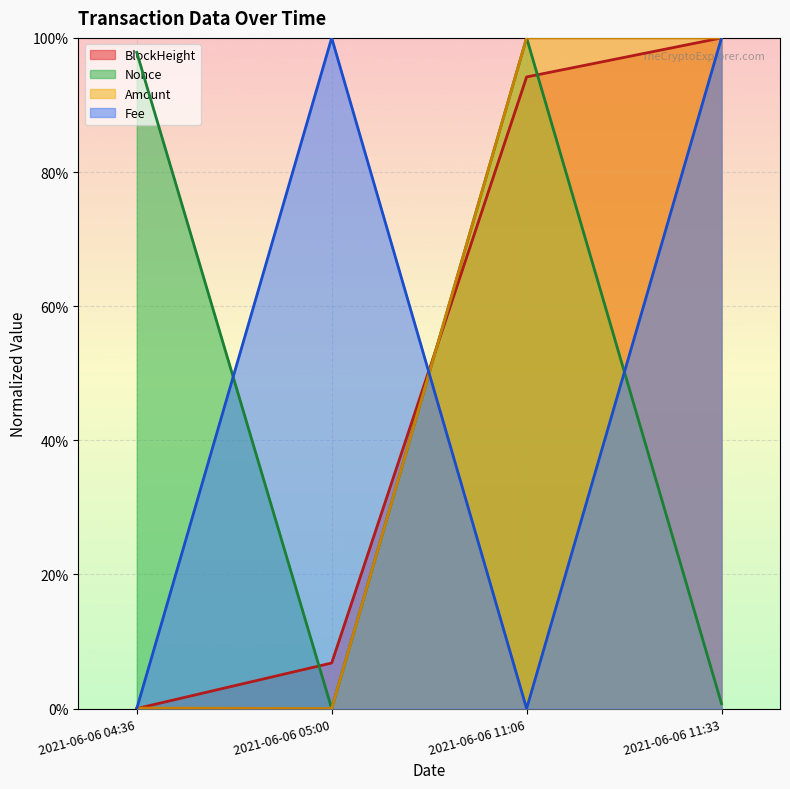

The value of BlockHeight at 2021-06-06 11:06 is 1.4. True or false?

False